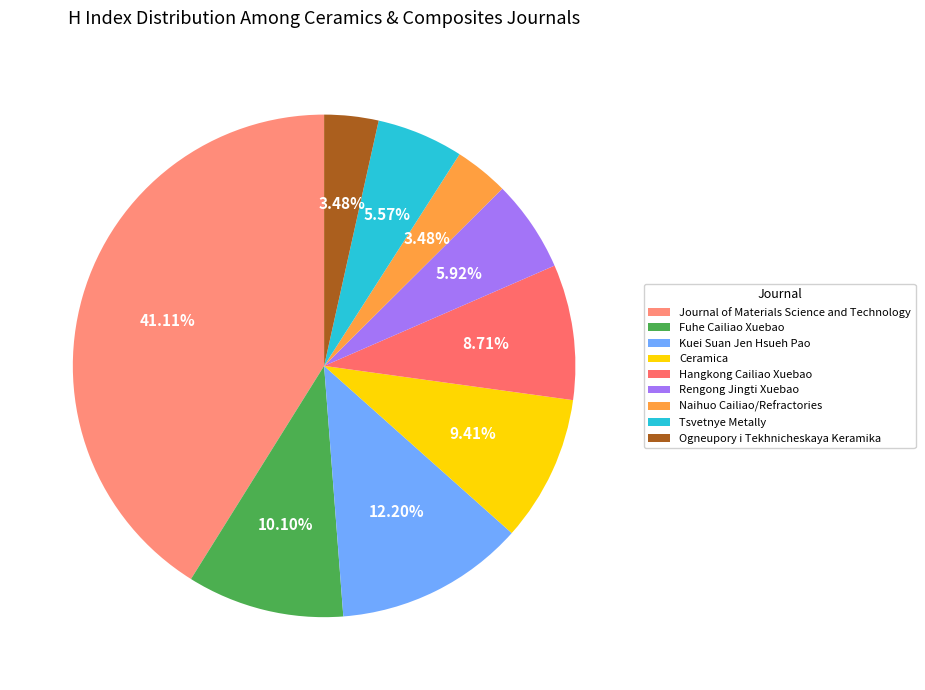

Which category has the biggest portion of the pie?

Journal of Materials Science and Technology